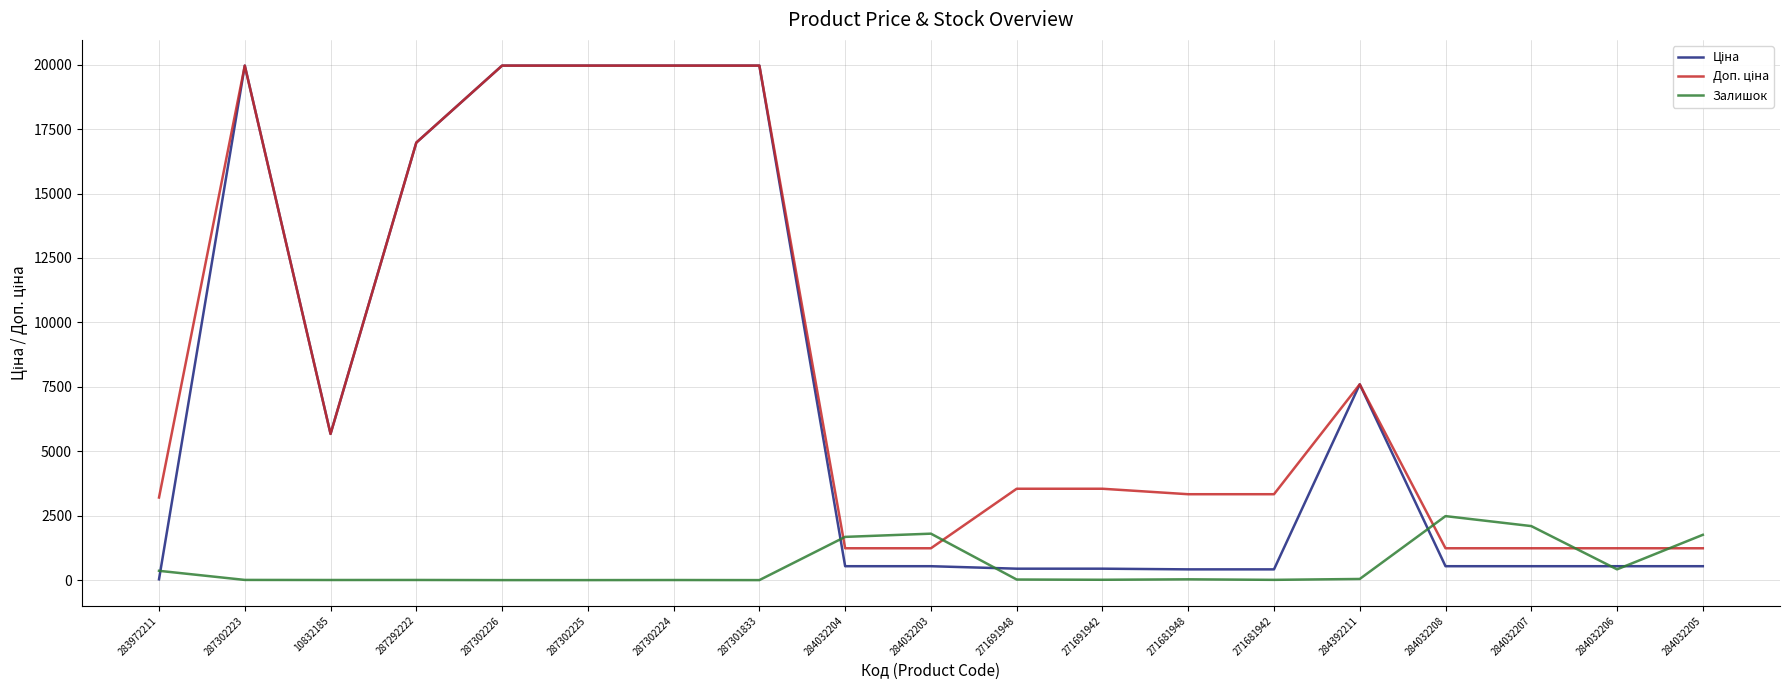

What position from the left is 284032207?

17